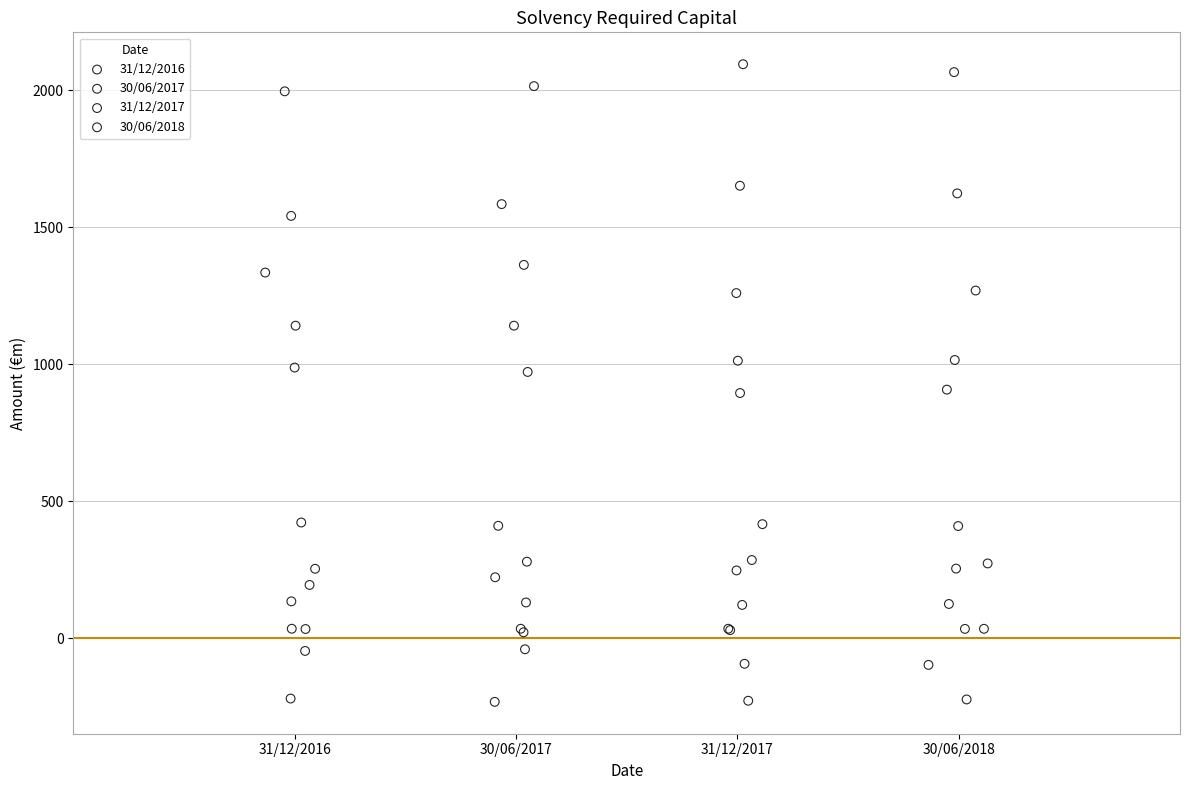

Which series has the widest spread of Y values?

31/12/2017